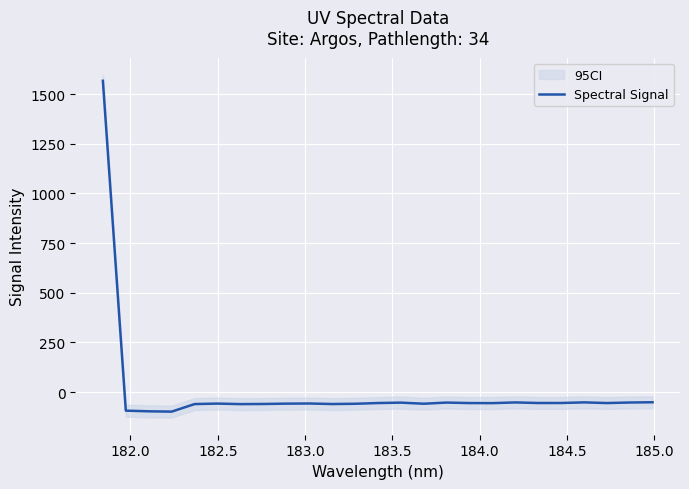

How many interior local valleys (lower than both neighbors) does the data have?

7